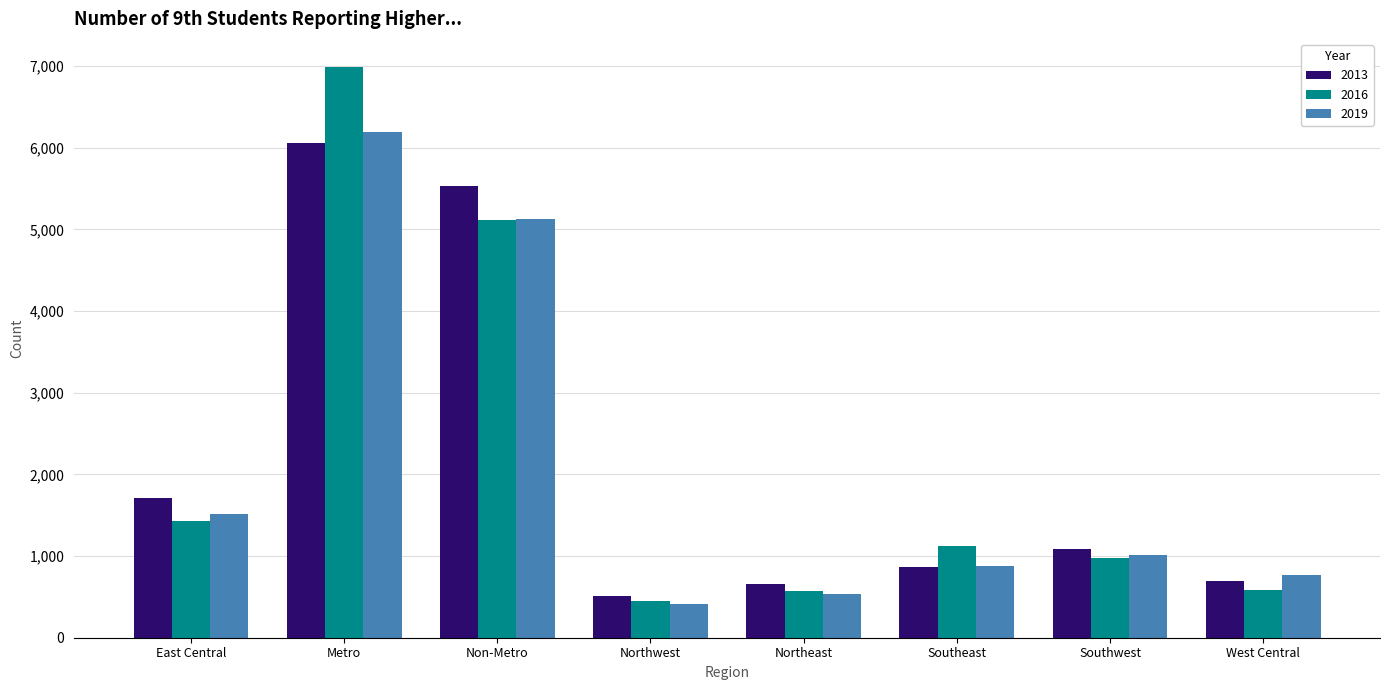

Read the 2019 value at Northwest.

415